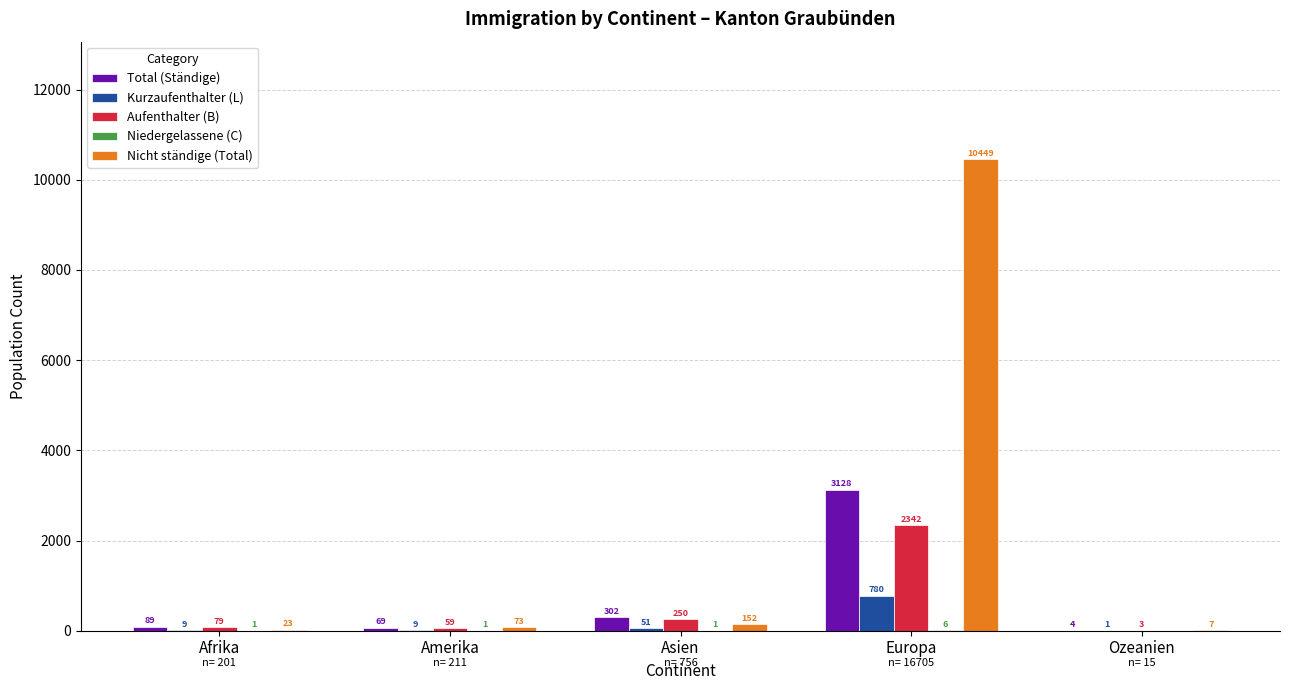

At which category is the sum across all series the highest?

Europa